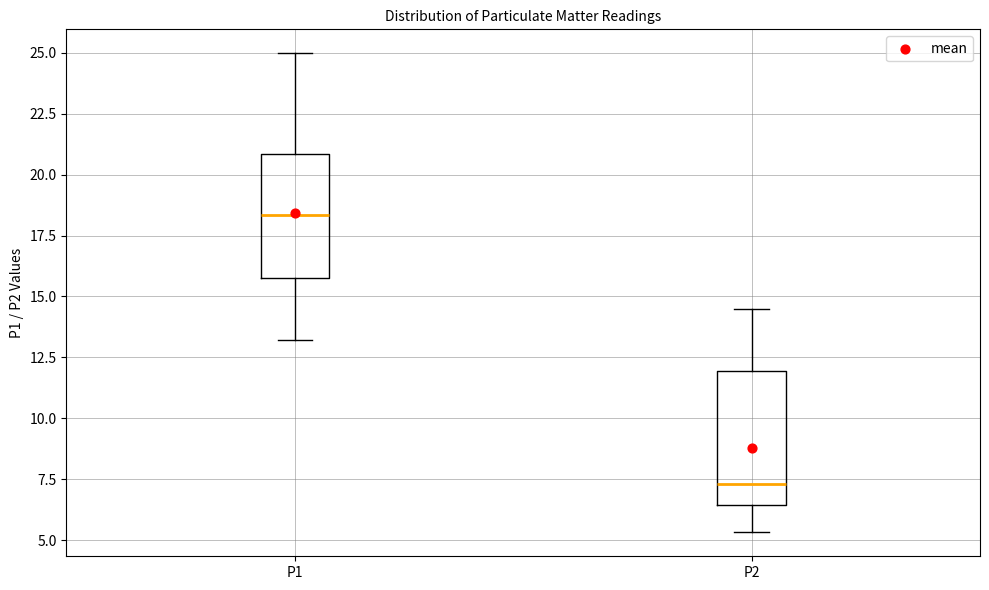

Reading left to right, transcribe this box plot: for each box, give where its median line is, the range the box spans, and where its two whiskers end, as read against the y-axis. The values are not printed on the chart, so give them approximately, as read against the axis.

P1: median 18.5, box 16.0 to 21.0, whiskers 13.0 to 25.0
P2: median 7.5, box 6.5 to 12.0, whiskers 5.5 to 14.5